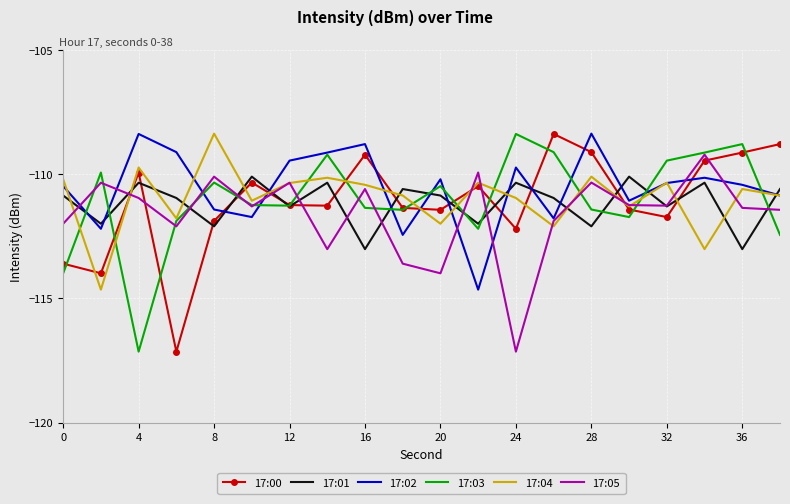

What is the lowest value of the 17:01 series?

-113.0